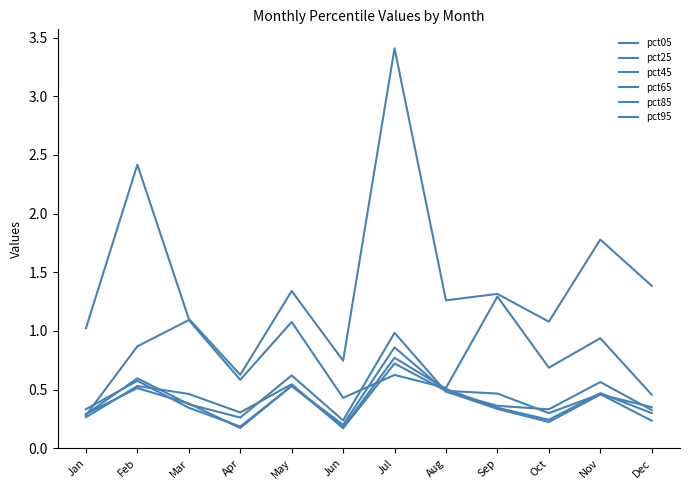

Does the chart display data point markers on the line(s)?

No